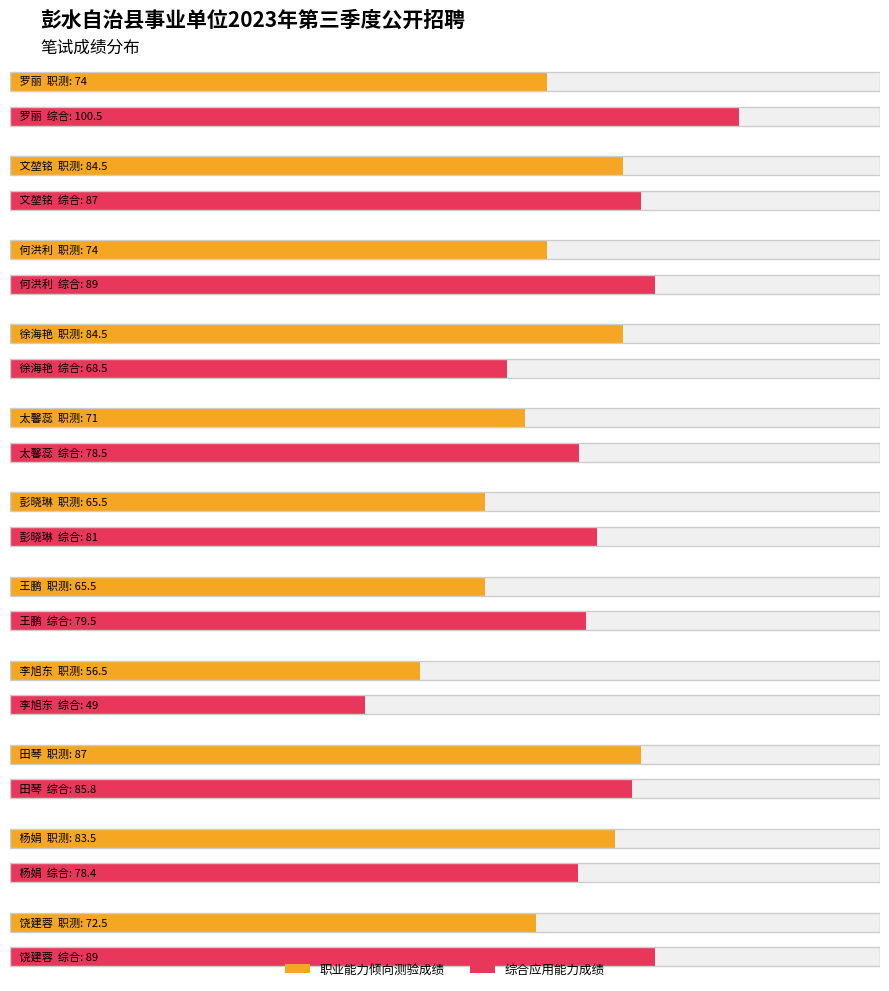

At how many categories does at least one series exceed 68?

10